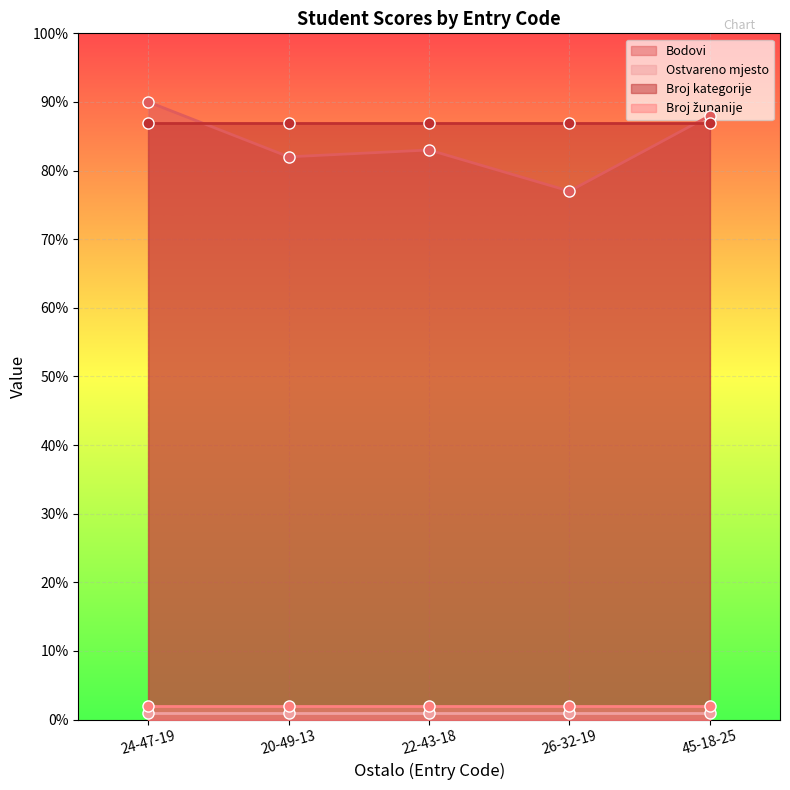

At which label is Bodovi closest to 83?

22-43-18